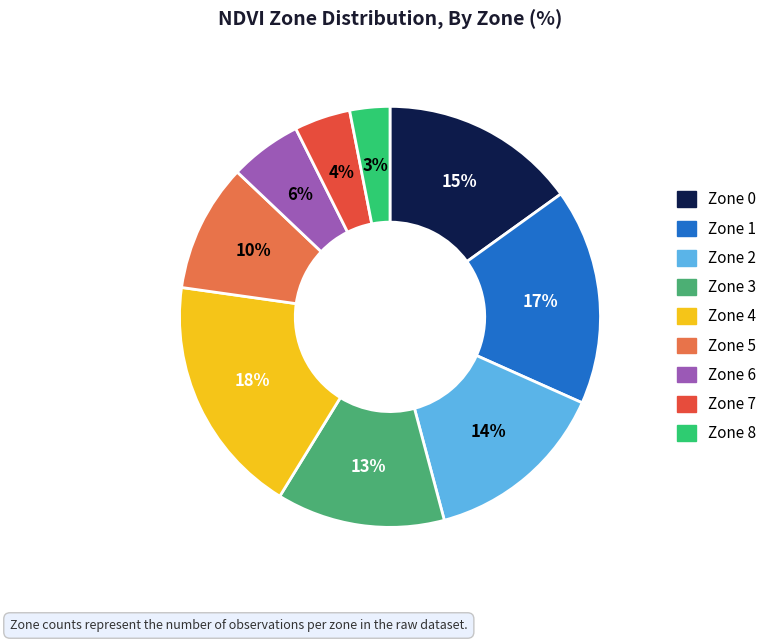

Is Zone 2 the majority of the pie?

No